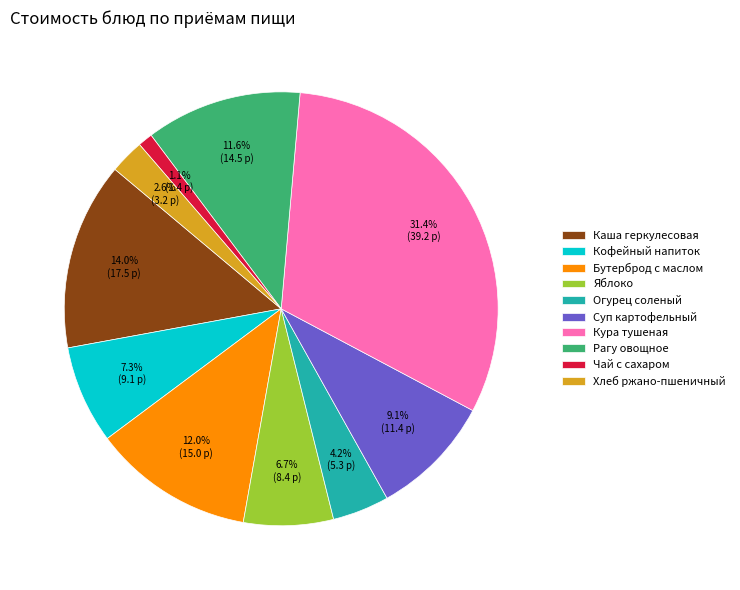

To the nearest percent, what is the combined percentage of Кура тушеная and Каша геркулесовая?

45%